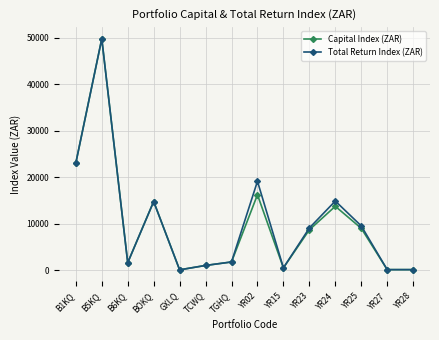

Where is the first local maximum for Total Return Index (ZAR)?

B5KQ